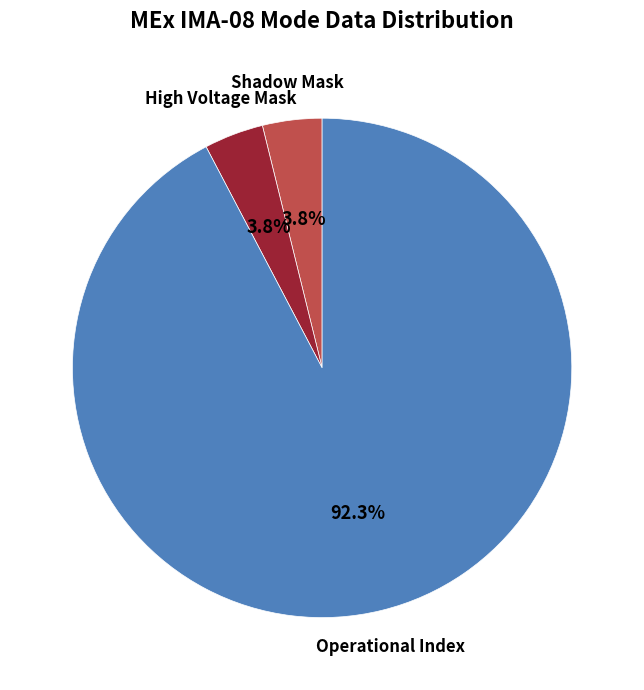

Is there any slice that represents more than half of the pie?

Yes